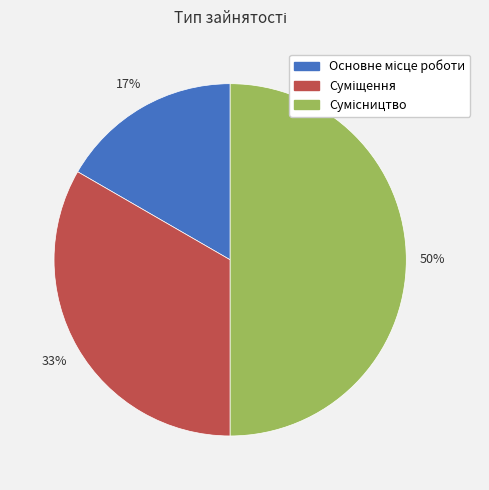

How many segments does this pie chart have?

3